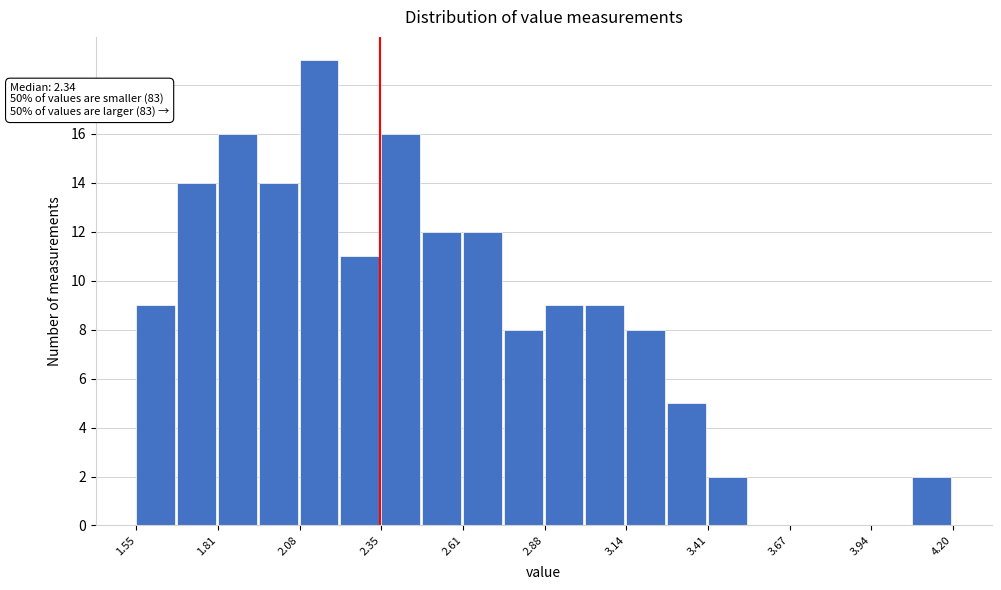

Around what value on the x-axis is the tallest bar? Give the approximate position of its centre, as read against the axis.

2.15